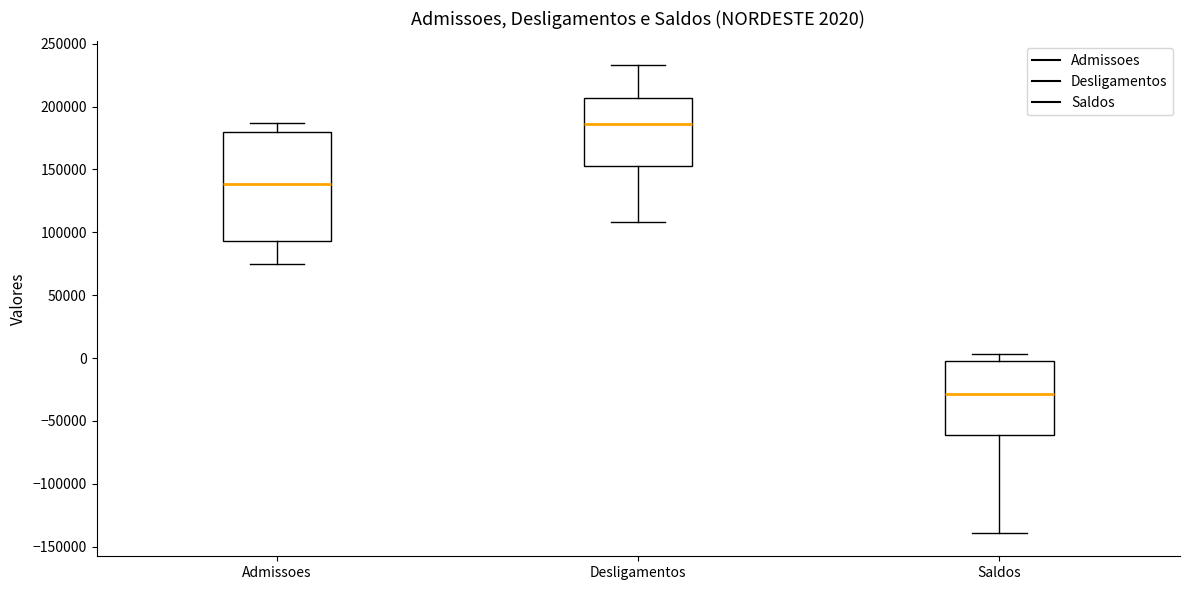

Which box has the lowest median line?

Saldos